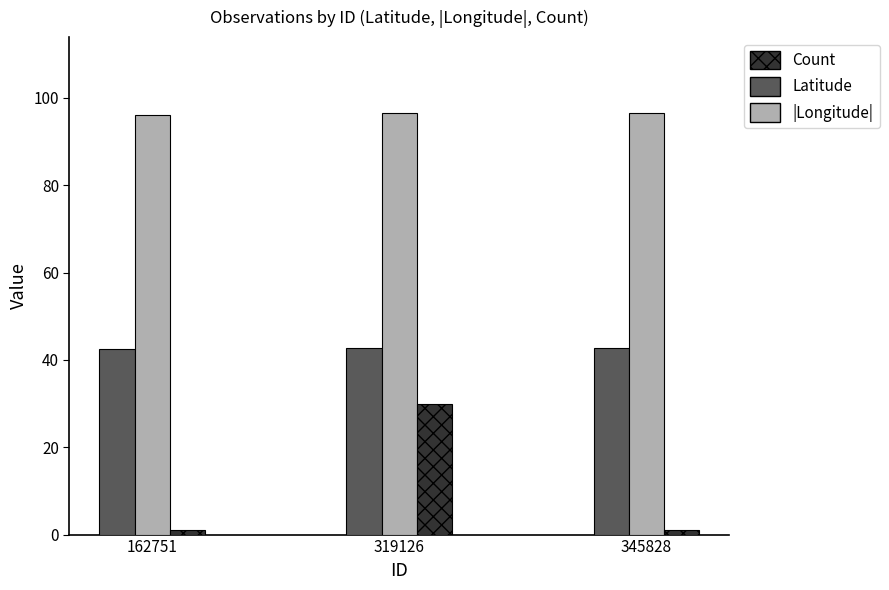

What is the total value across all series at 319126?

169.2